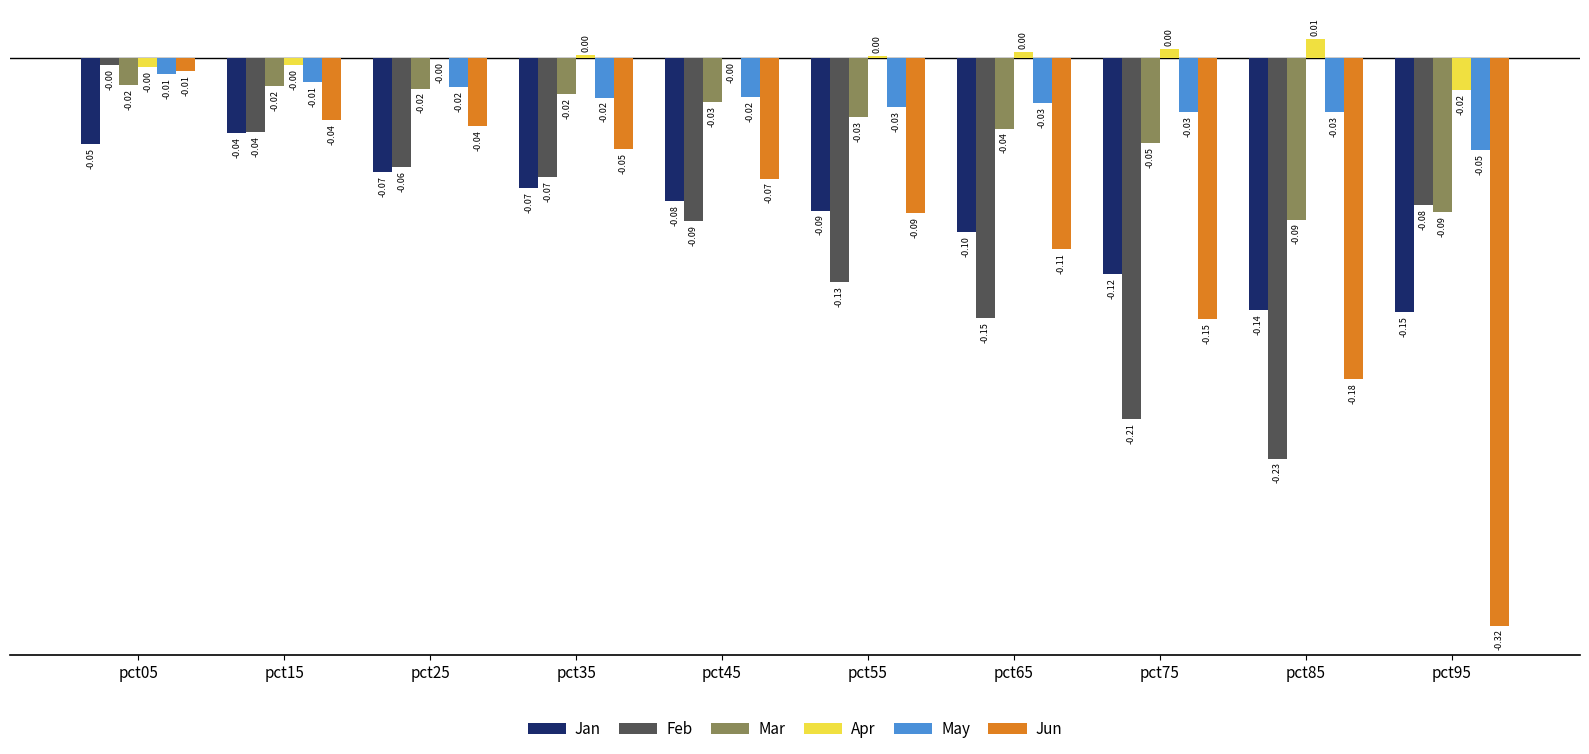

Which series has the largest range (max minus min)?

Jun